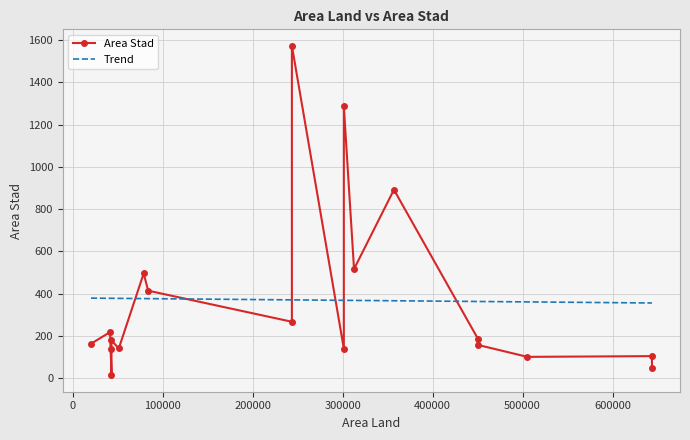

What is the maximum value for Trend?

379.4